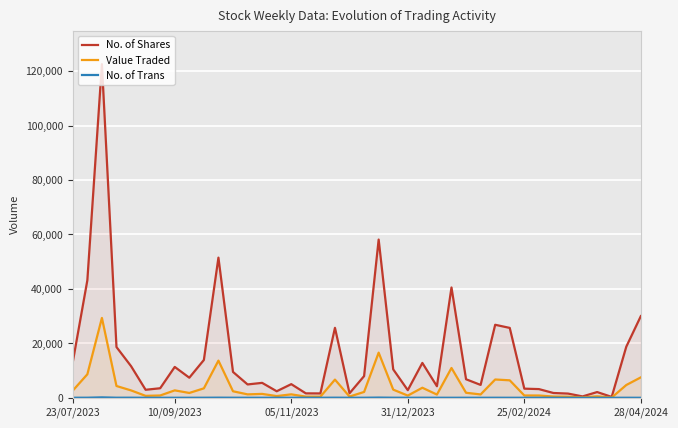

Rank the series by their maximum value, from highest to lowest.

No. of Shares, Value Traded, No. of Trans